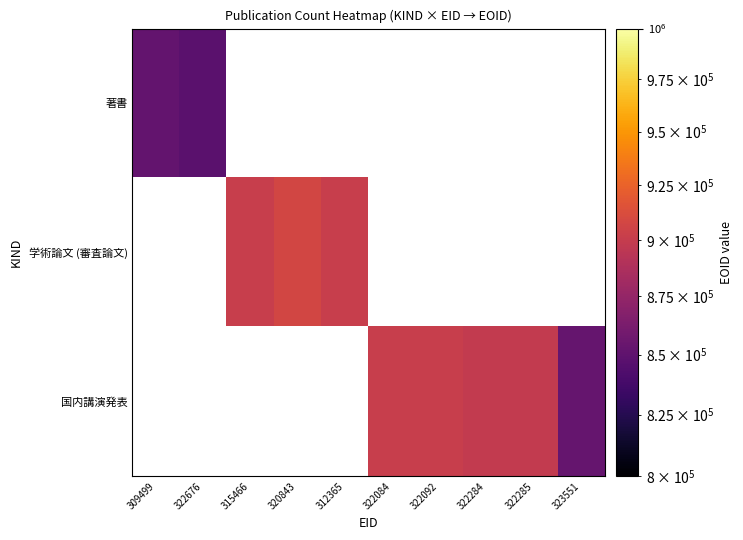

What is the smallest value displayed?

847391.0